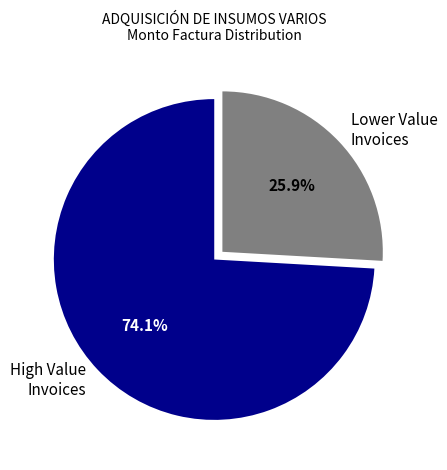

Does any single category account for the majority?

Yes